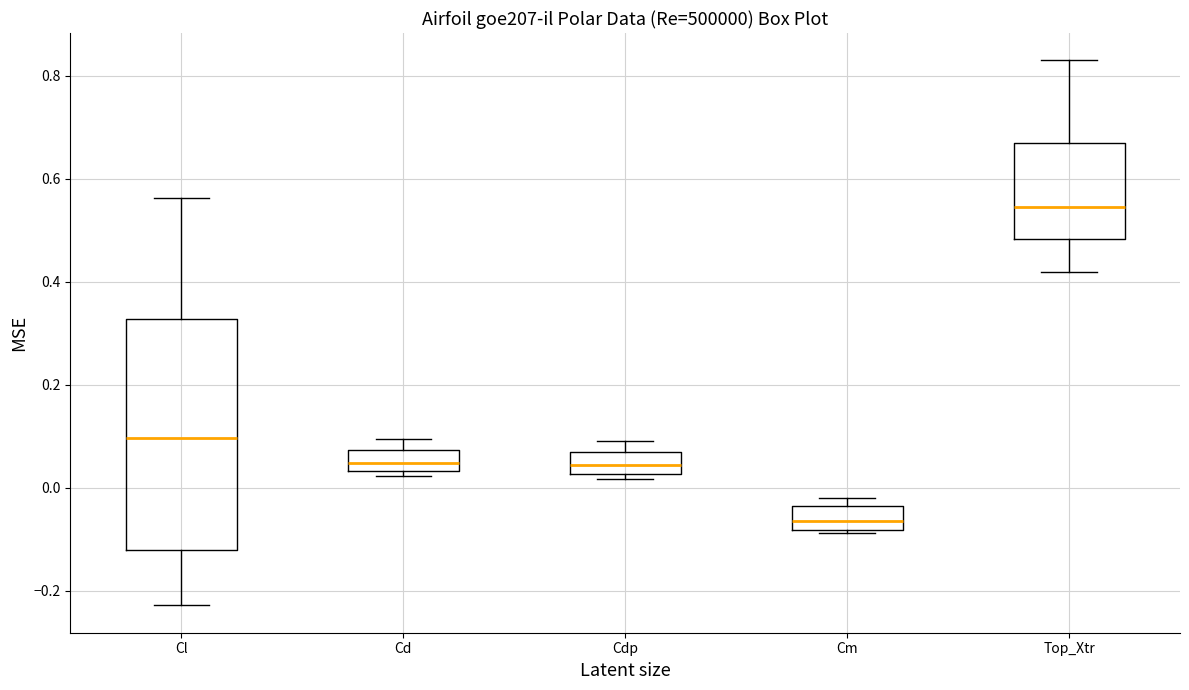

Comparing the boxes themselves (not the whiskers), which one is the tallest?

Cl